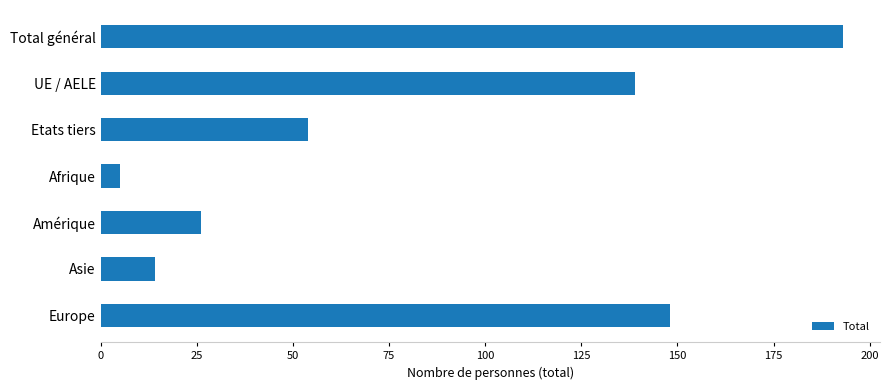

What is the label of the 4th bar from the top?

Afrique